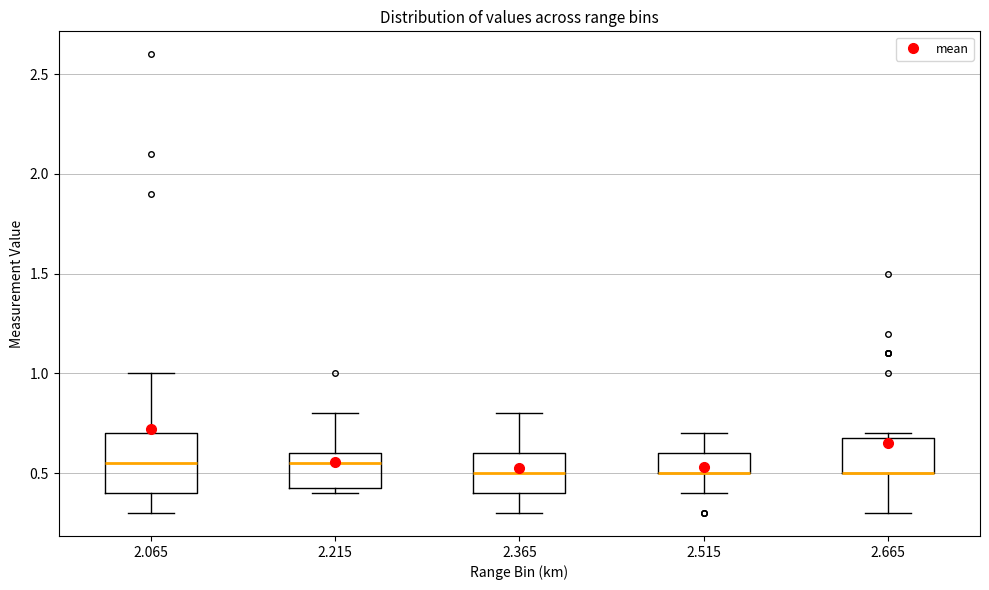

Which box is the tallest, from its lower edge to its upper edge?

2.065